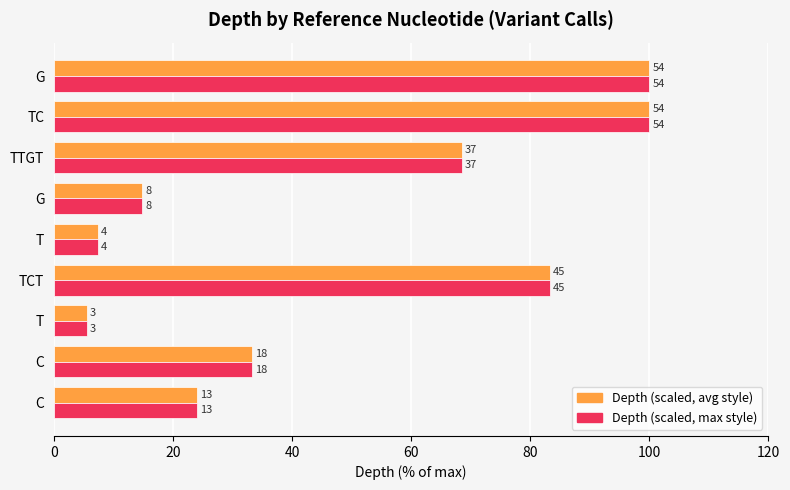

What position from the right is 8?

1